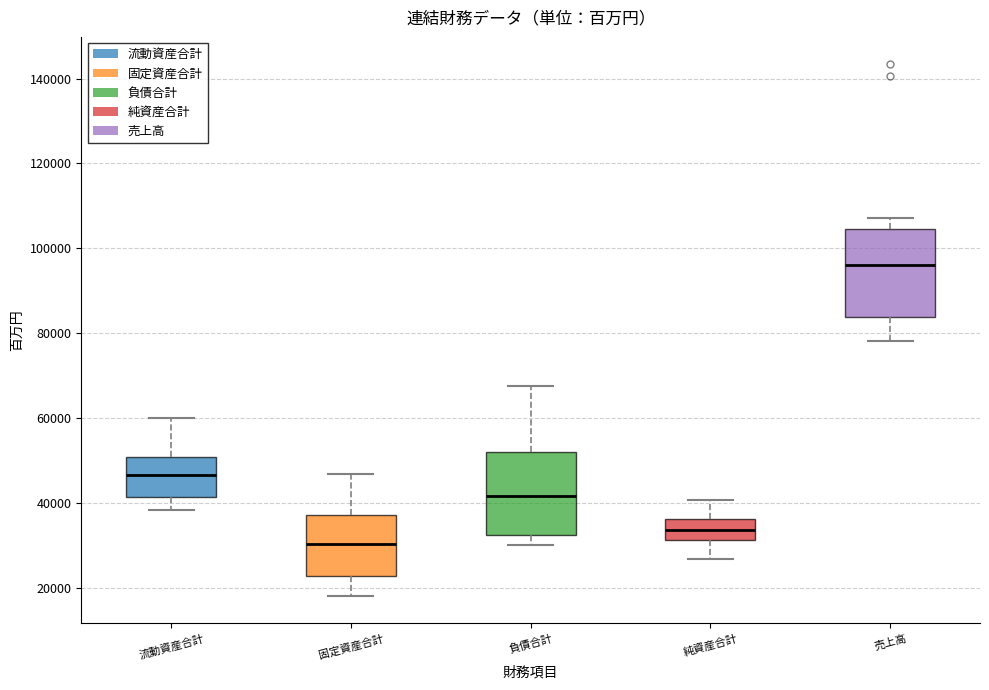

Reading left to right, transcribe this box plot: for each box, give where its median line is, the range the box spans, and where its two whiskers end, as read against the y-axis. The values are not printed on the chart, so give them approximately, as read against the axis.

流動資産合計: median 46000, box 42000 to 50000, whiskers 38000 to 60000
固定資産合計: median 30000, box 22000 to 38000, whiskers 18000 to 46000
負債合計: median 42000, box 32000 to 52000, whiskers 30000 to 68000
純資産合計: median 34000, box 32000 to 36000, whiskers 26000 to 40000
売上高: median 96000, box 84000 to 104000, whiskers 78000 to 108000